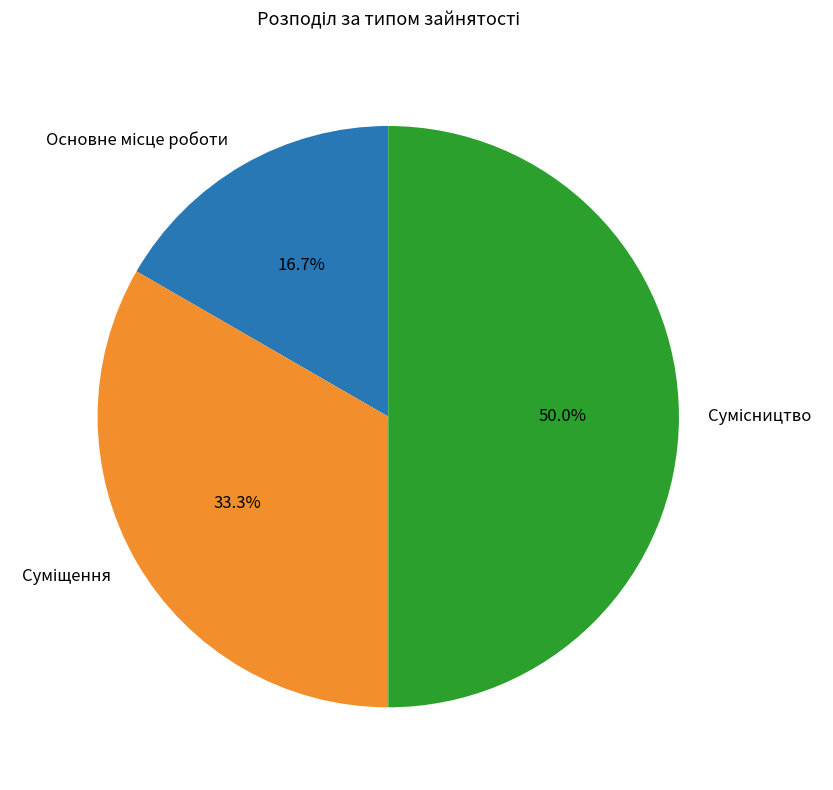

Is it true that Сумісництво is 50% of the pie?

True